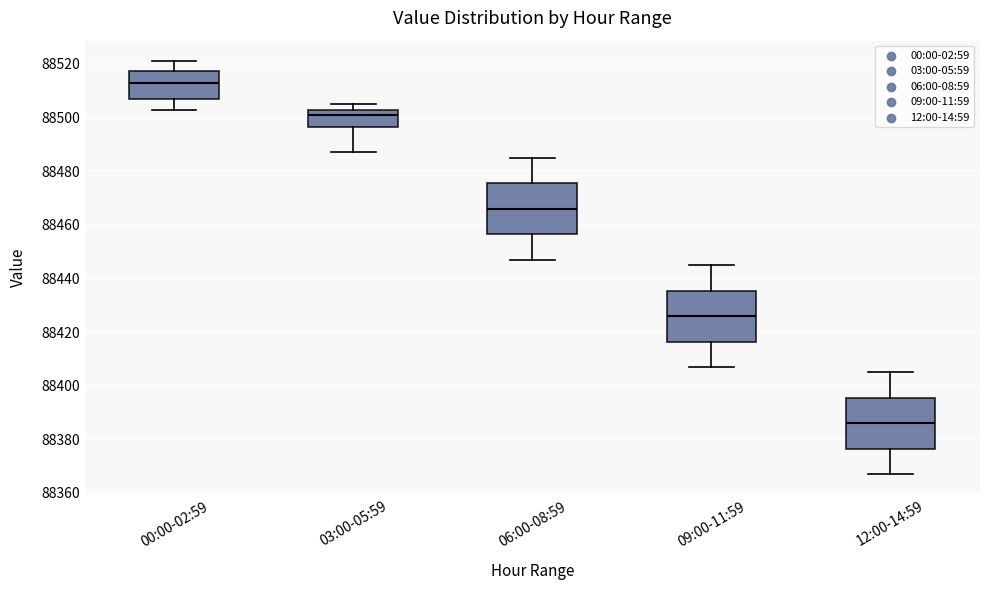

Which box's median line is the highest?

00:00-02:59